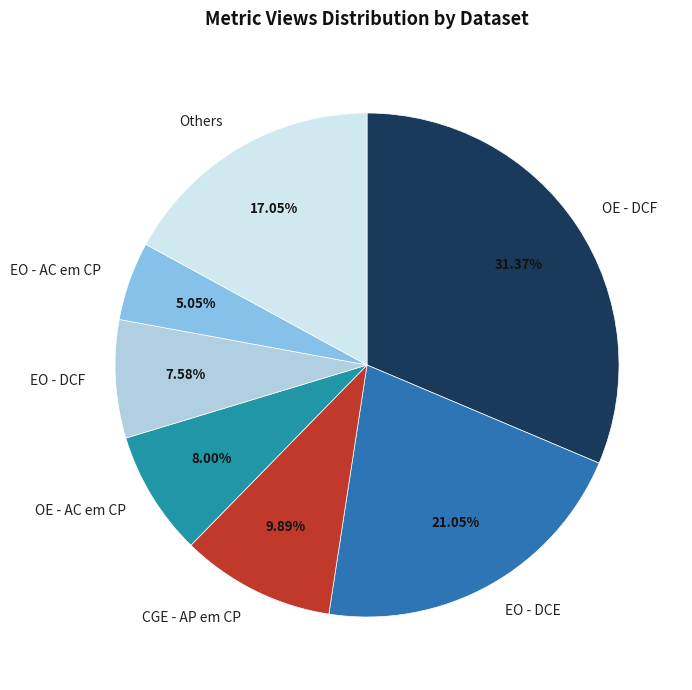

How much of the chart is everything except EO - AC em CP?

94.9%